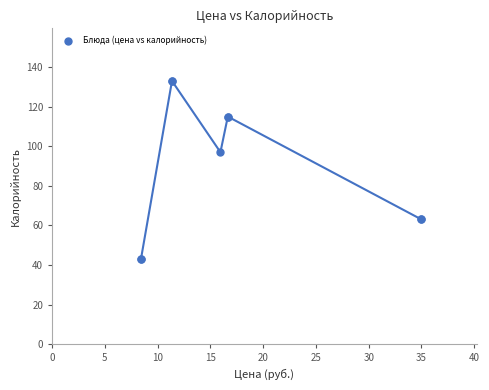

What Y value in the scatter plot is closest to 88?

97